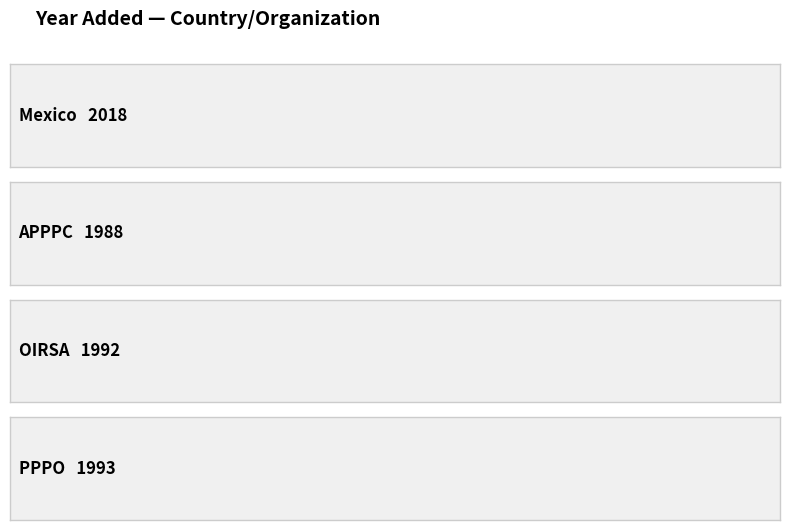

Reading left to right, extract all data points from this chart.

Mexico=2018	APPPC=1988	OIRSA=1992	PPPO=1993